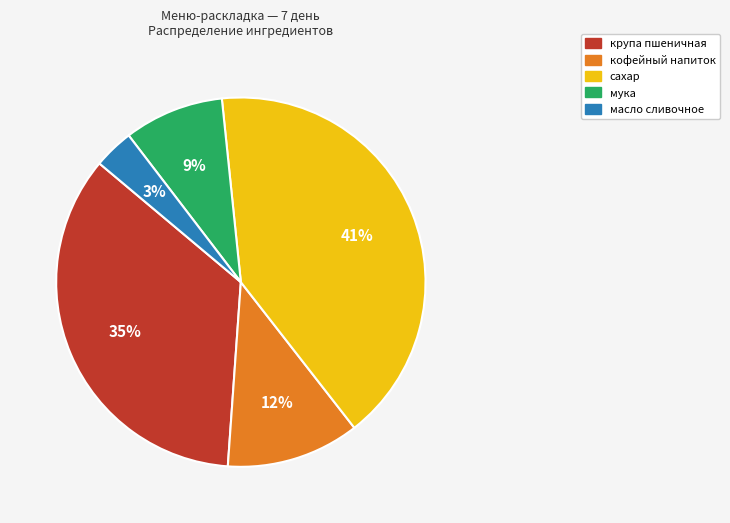

Combined, do сахар and кофейный напиток account for over 50%?

Yes